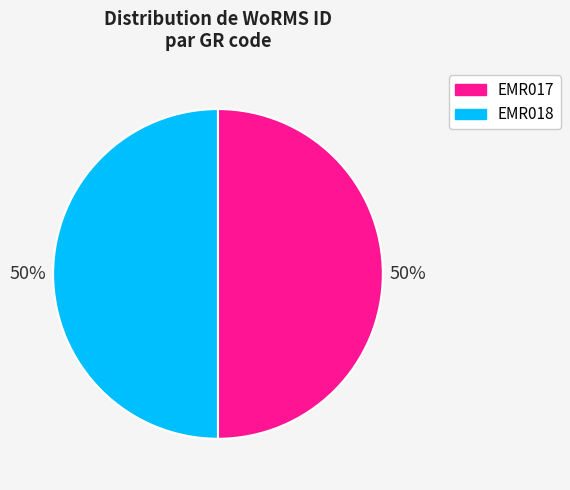

What is the ratio of the value at EMR018 to the value at EMR017?

1.0